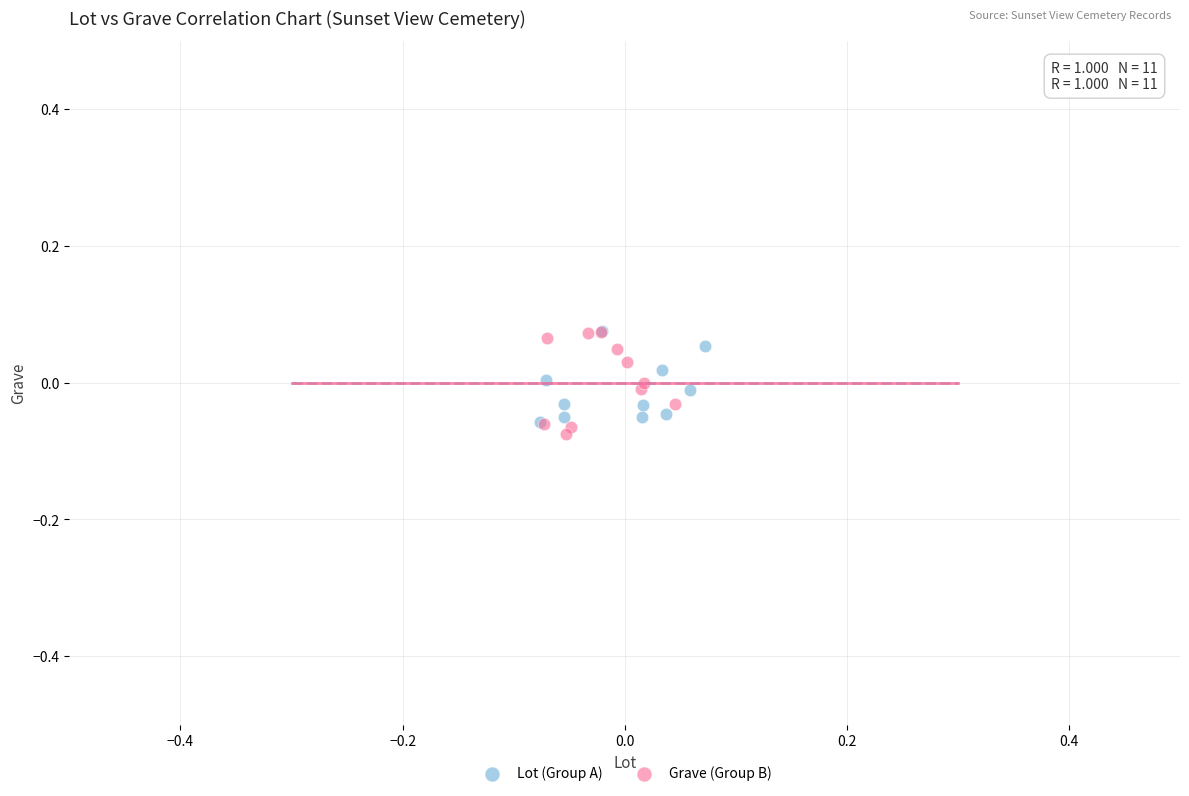

What are all the series names shown in the legend?

Lot (Group A), Grave (Group B)